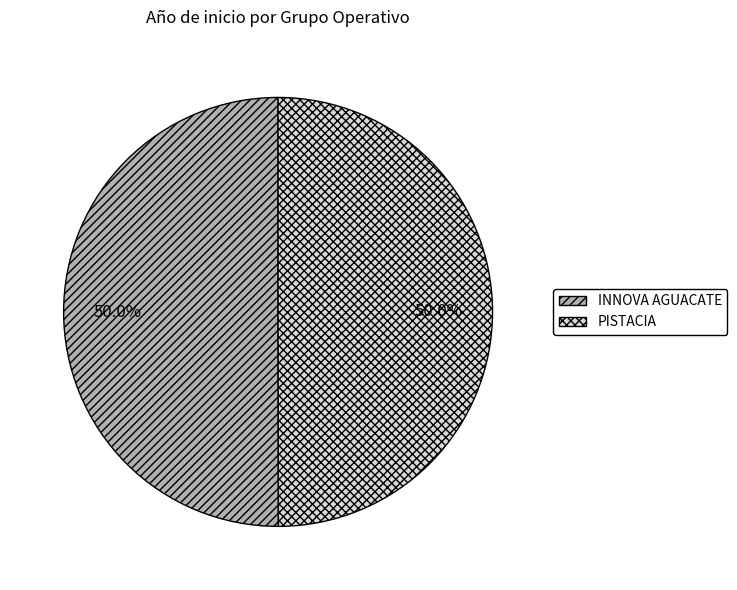

What percentage do PISTACIA and INNOVA AGUACATE together represent?

100.0%